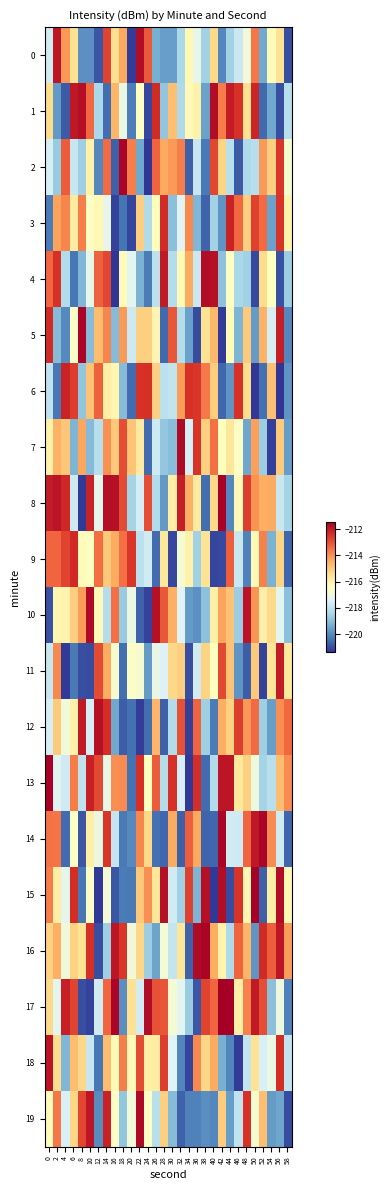

Between 44 and 18, which is larger?

18